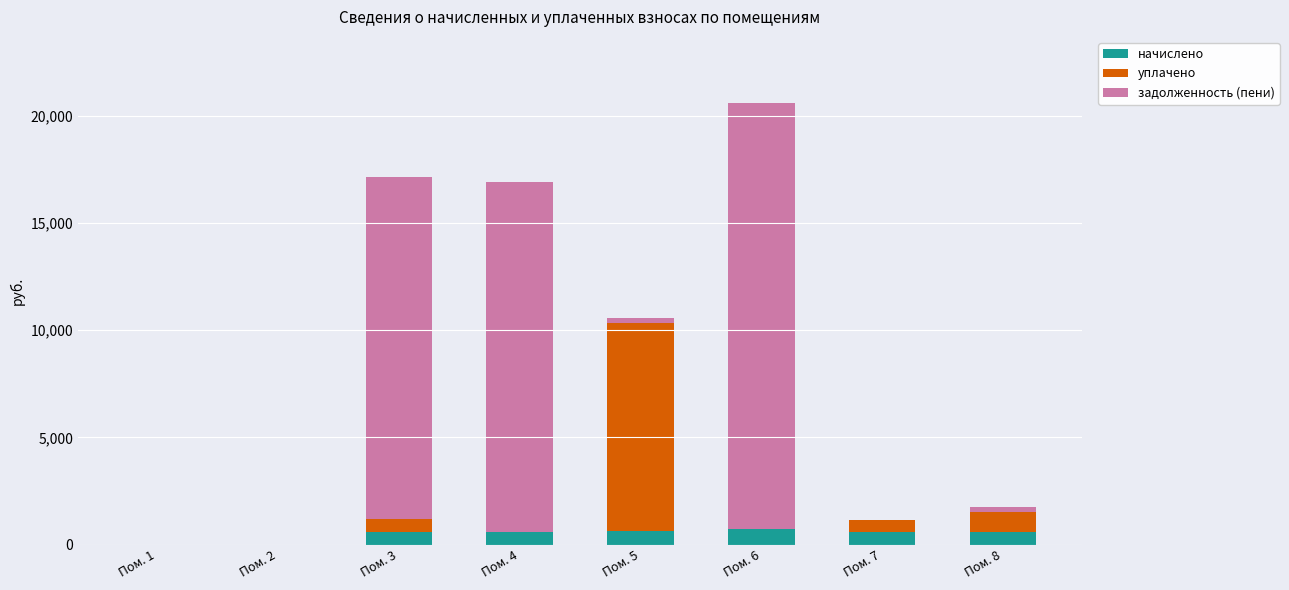

What is the maximum value for начислено?

725.0